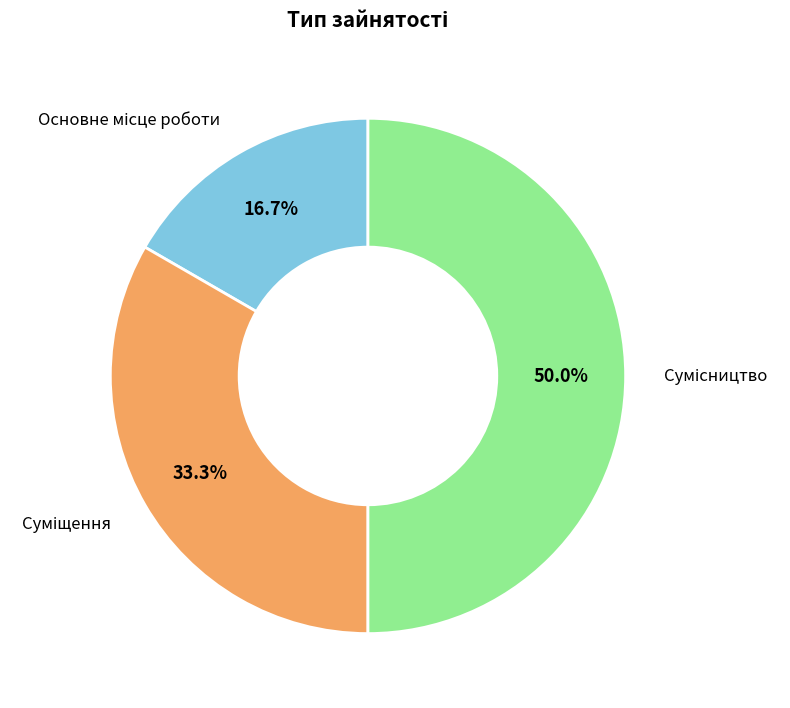

How many slices are in this pie chart?

3